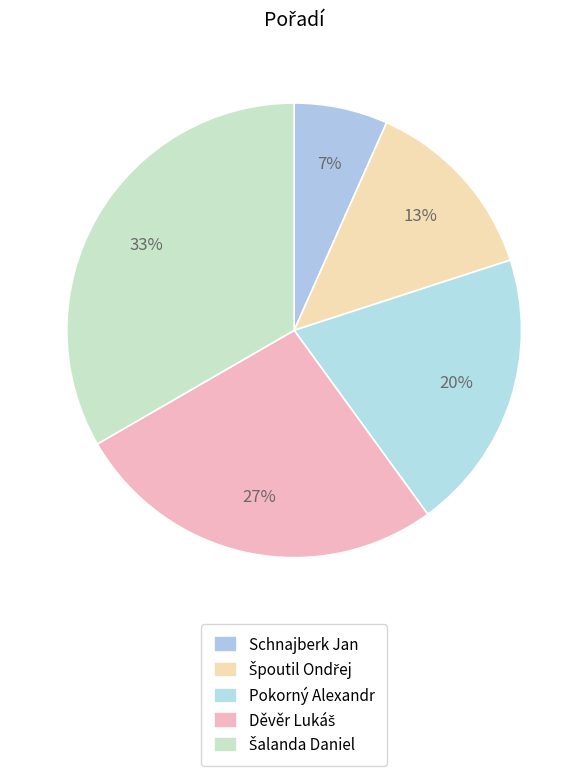

What is the ratio of the value at Špoutil Ondřej to the value at Šalanda Daniel?

0.4